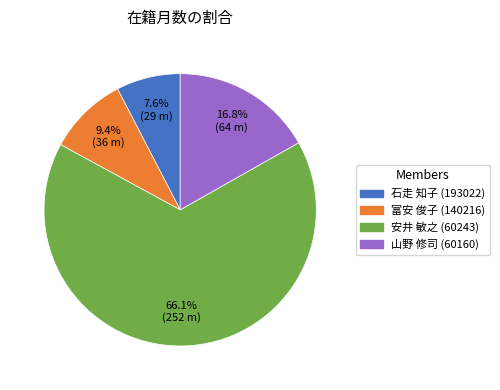

How much of the chart is everything except 富安 俊子 (140216)?

90.6%